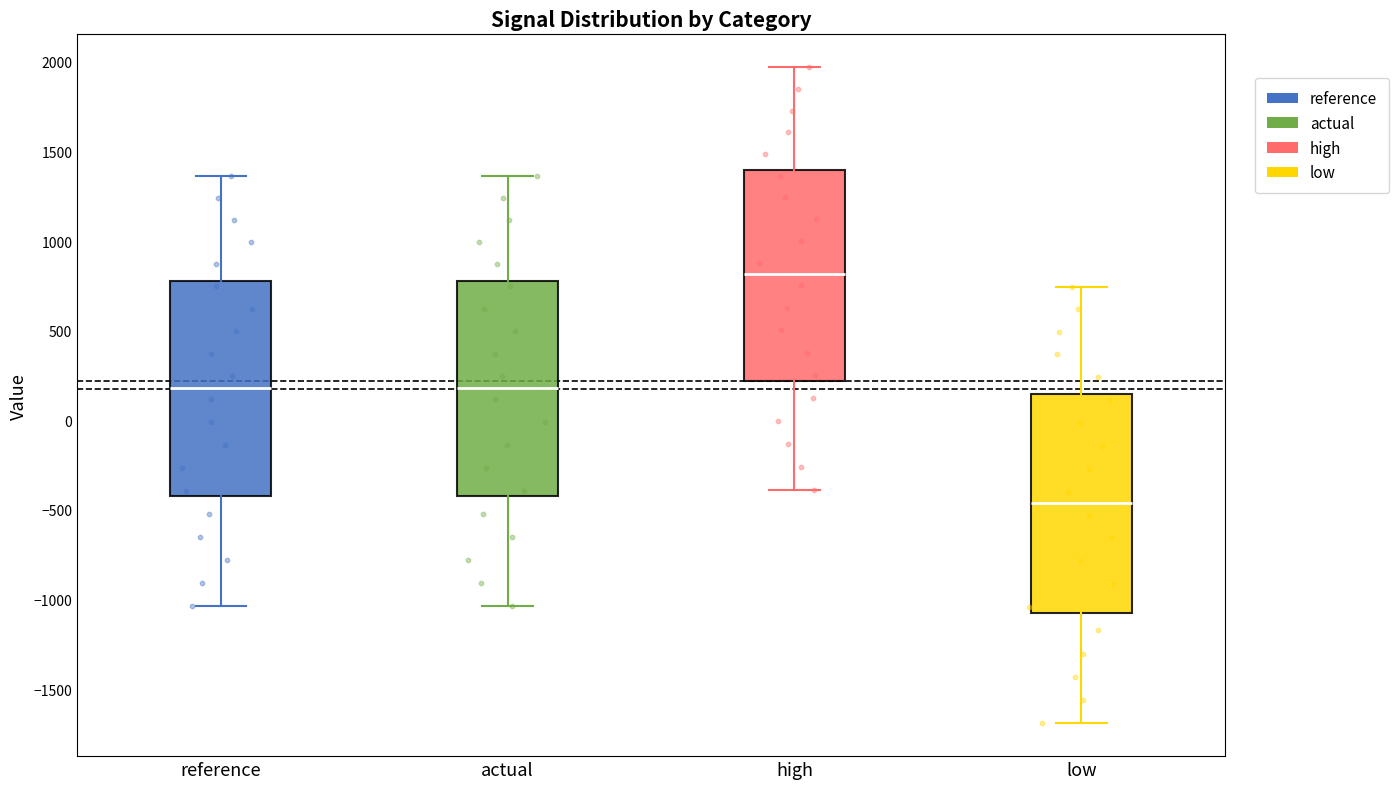

Which box's median line is the highest?

high